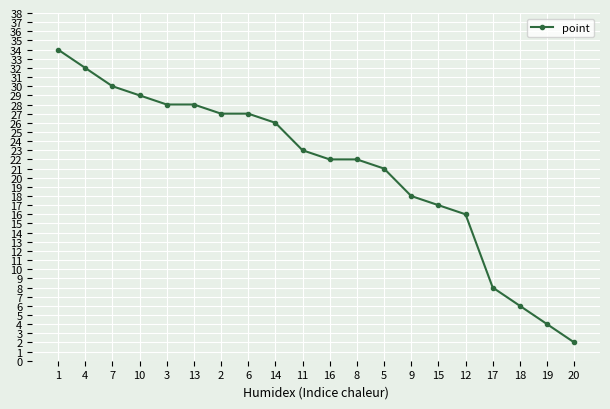

Which category has the lowest value across all series?

20